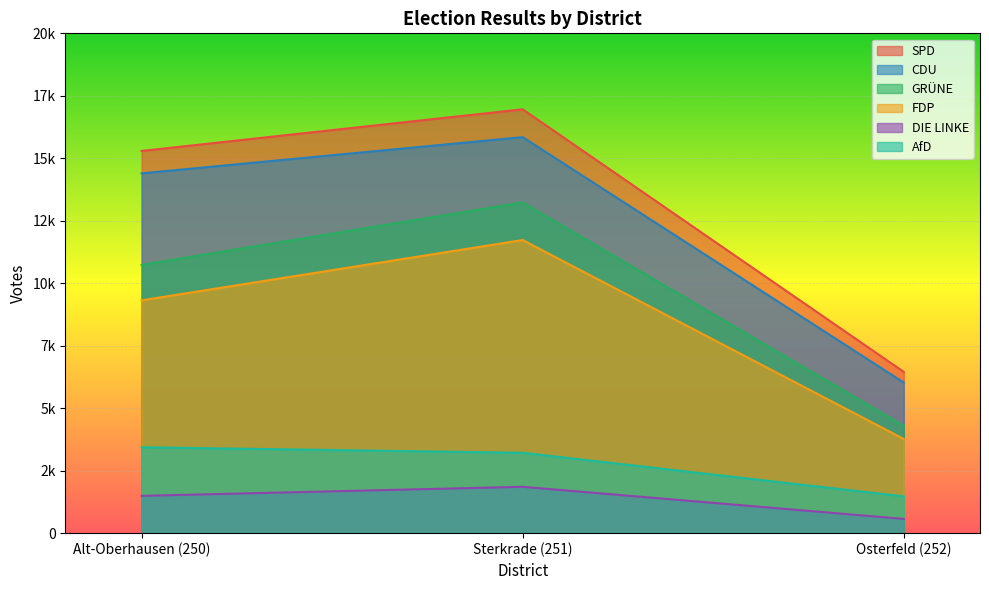

At how many categories does at least one series exceed 3920?

3